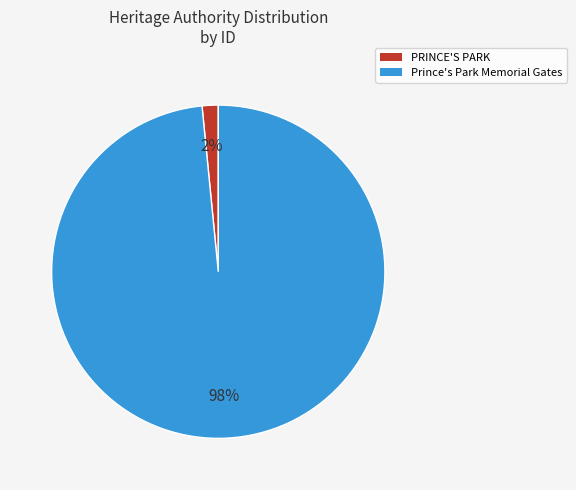

Do PRINCE'S PARK and Prince's Park Memorial Gates together represent more than half of the pie?

Yes